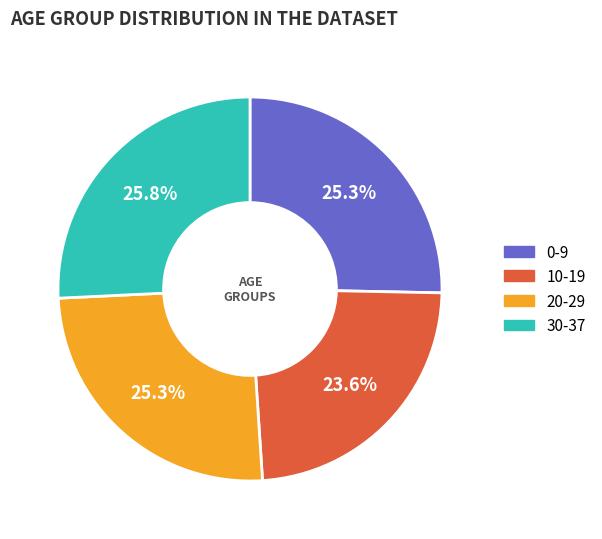

How many segments does this pie chart have?

4